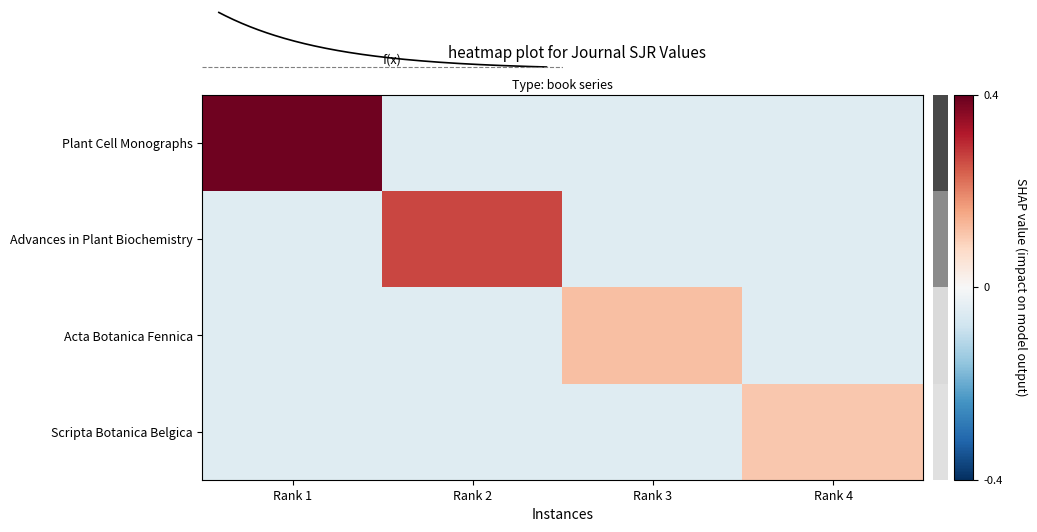

What is the difference between the Plant Cell Monographs values at Rank 1 and Rank 2?

0.4